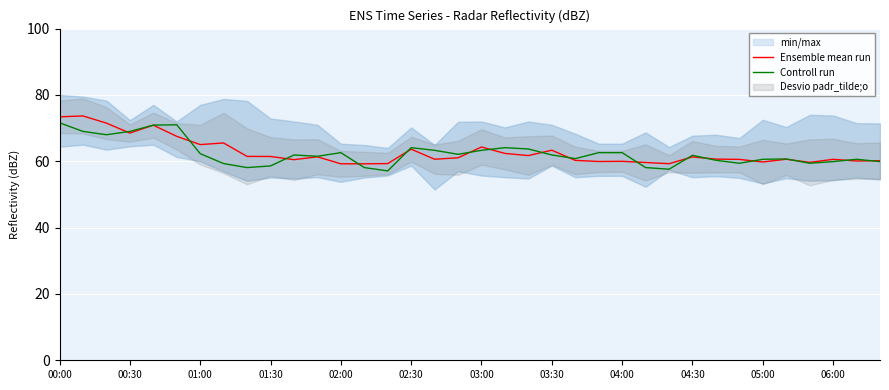

Is this an area chart (filled region under the line)?

No